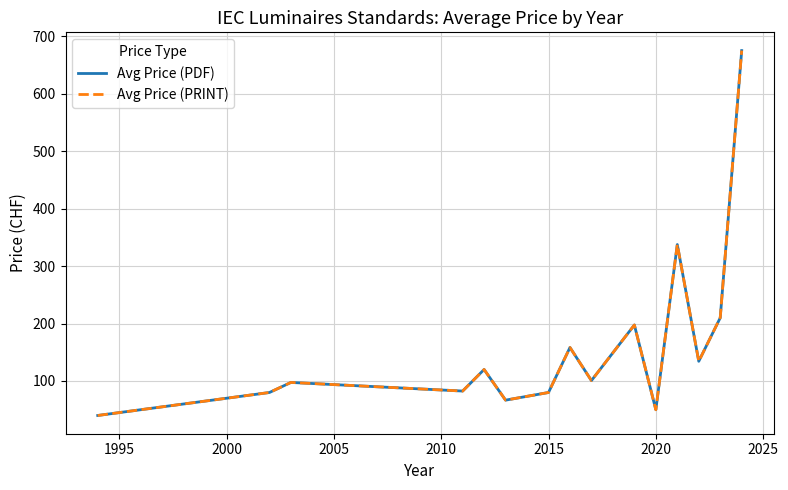

Rank the series by their maximum value, from highest to lowest.

Avg Price (PDF), Avg Price (PRINT)